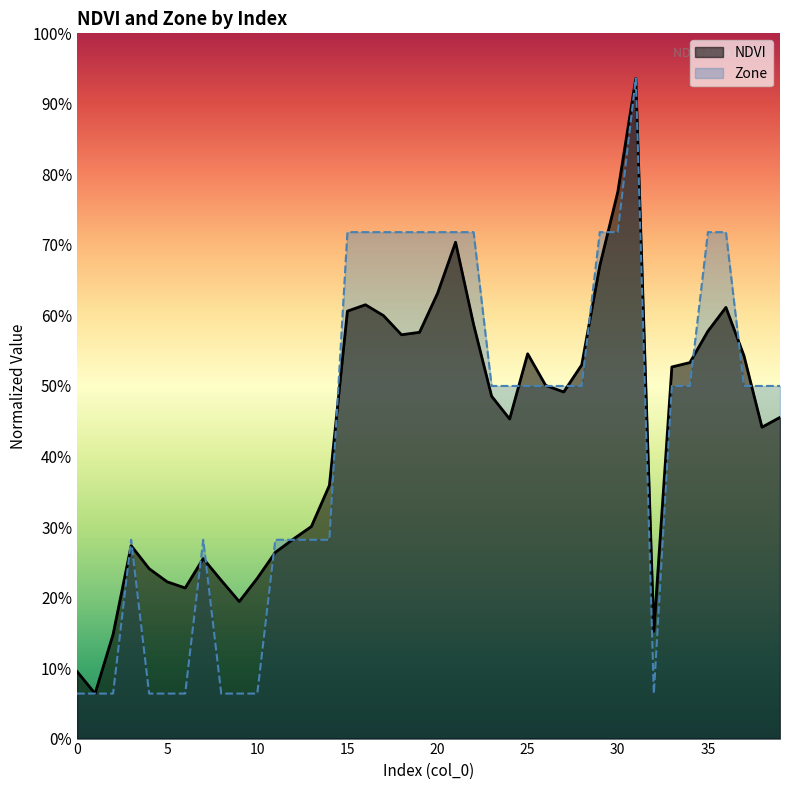

Which series has the largest total across all categories?

NDVI